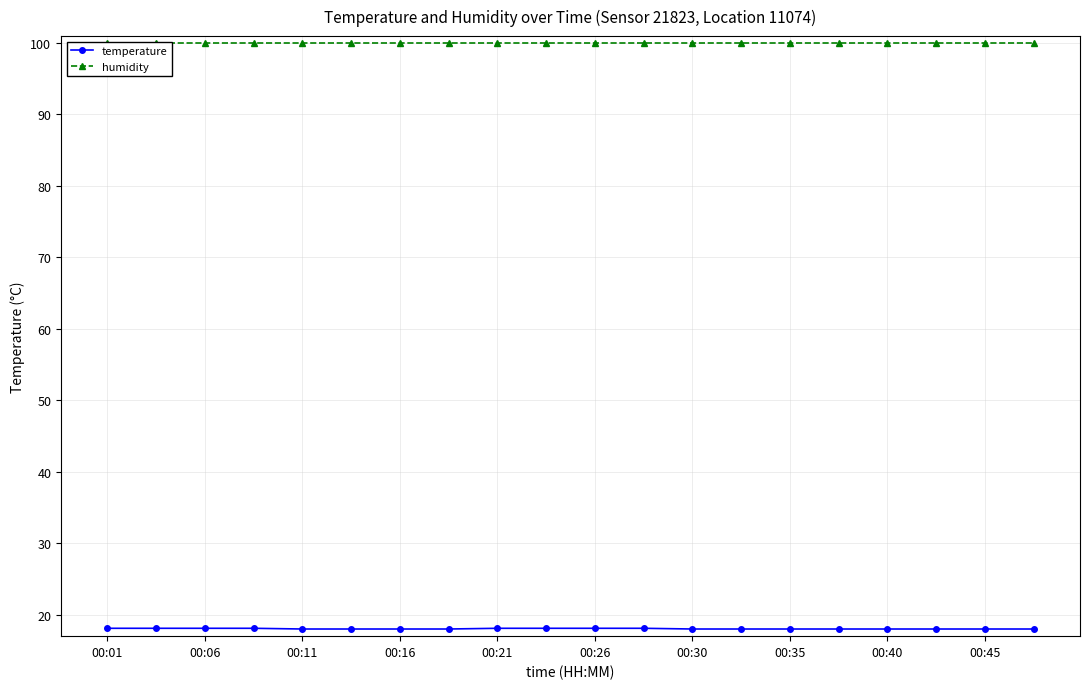

What are all the series names shown in the legend?

temperature, humidity